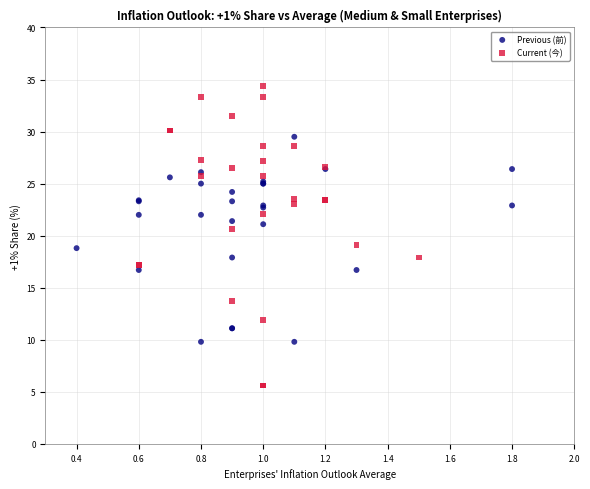

Which series has the largest Y range (max minus min)?

Current (今)